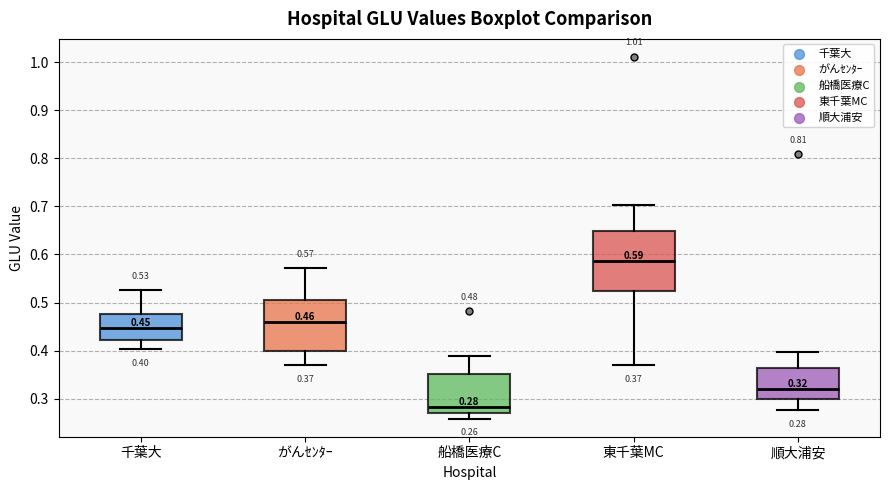

Which box has the highest median line?

東千葉MC